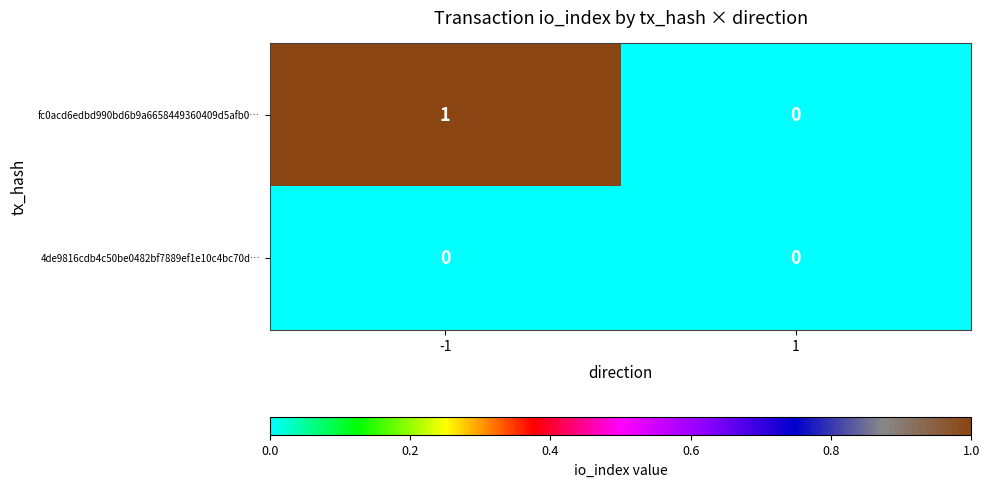

The fc0acd6edbd990bd6b9a6658449360409d5afb0… series shows 1 at -1. True or false?

True